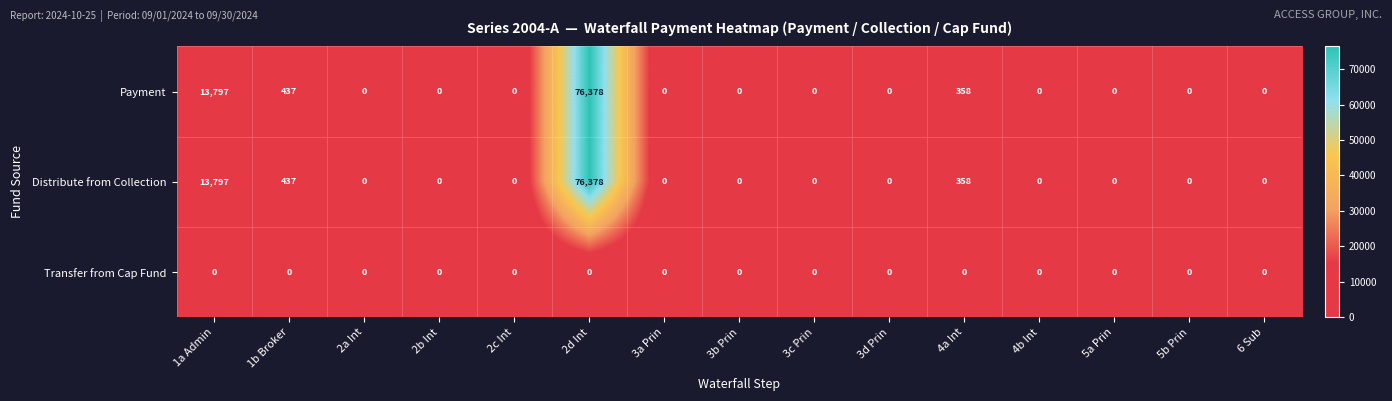

At how many categories does at least one series exceed 14590?

1